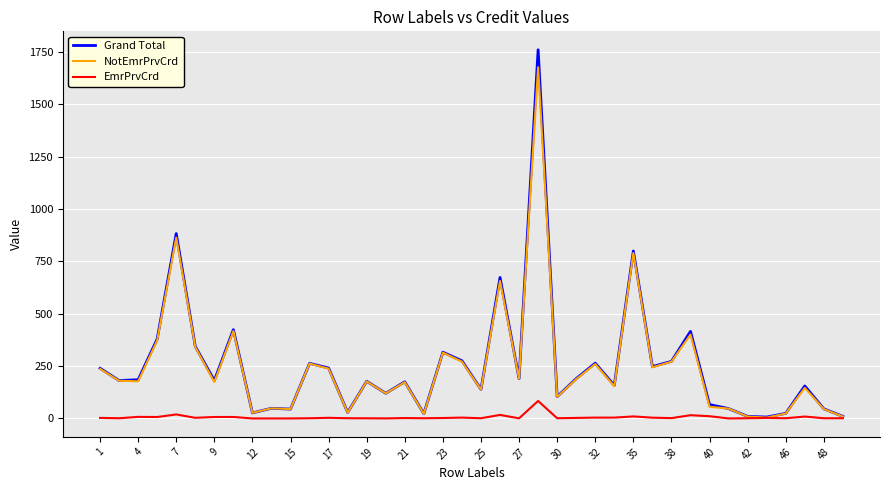

Which series has the largest range (max minus min)?

Grand Total